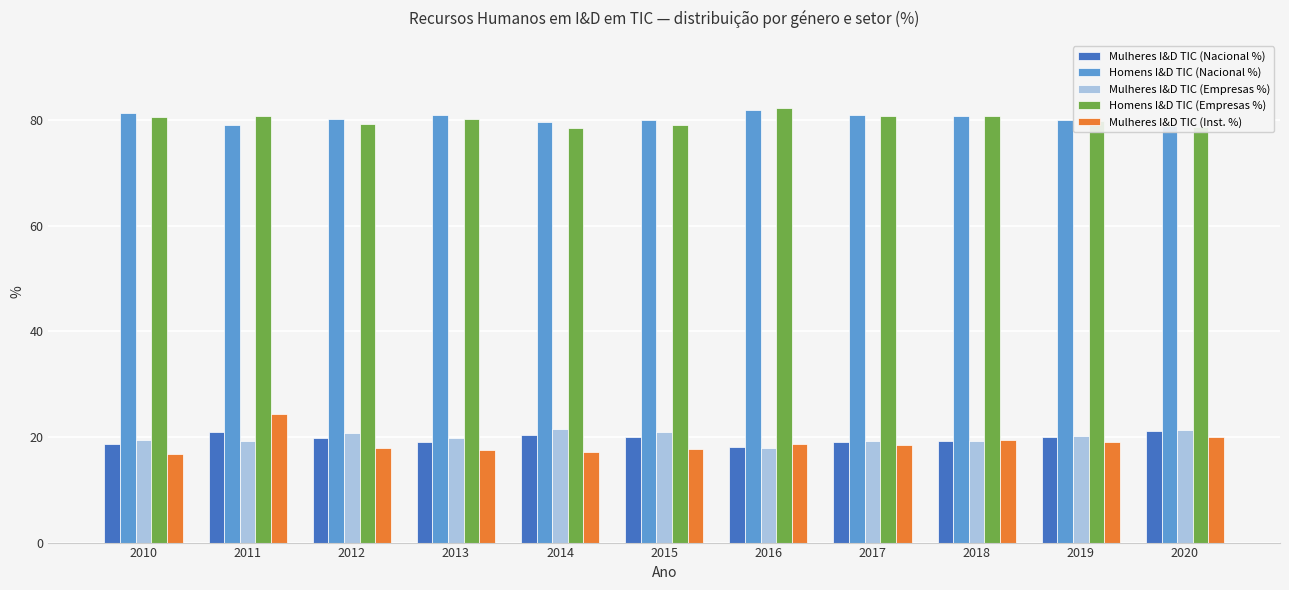

Rank the series at 2014 from lowest to highest value.

Mulheres I&D TIC (Inst. %), Mulheres I&D TIC (Nacional %), Mulheres I&D TIC (Empresas %), Homens I&D TIC (Empresas %), Homens I&D TIC (Nacional %)